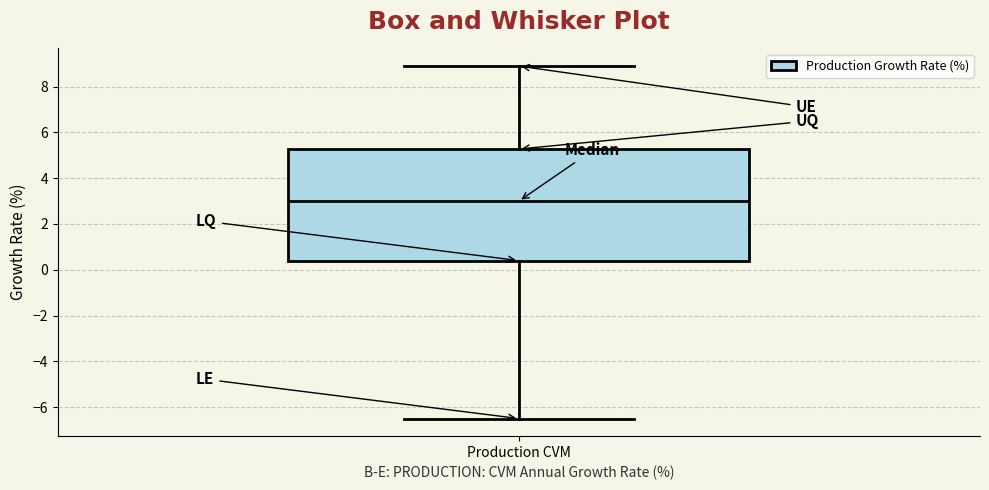

Read this box plot against the y-axis: the position of the median line, the range covered by the box, and the ends of both whiskers. The values are not printed on the chart, so give them approximately, as read against the axis.

median 3.0, box 0.4 to 5.2, whiskers -6.4 to 9.0